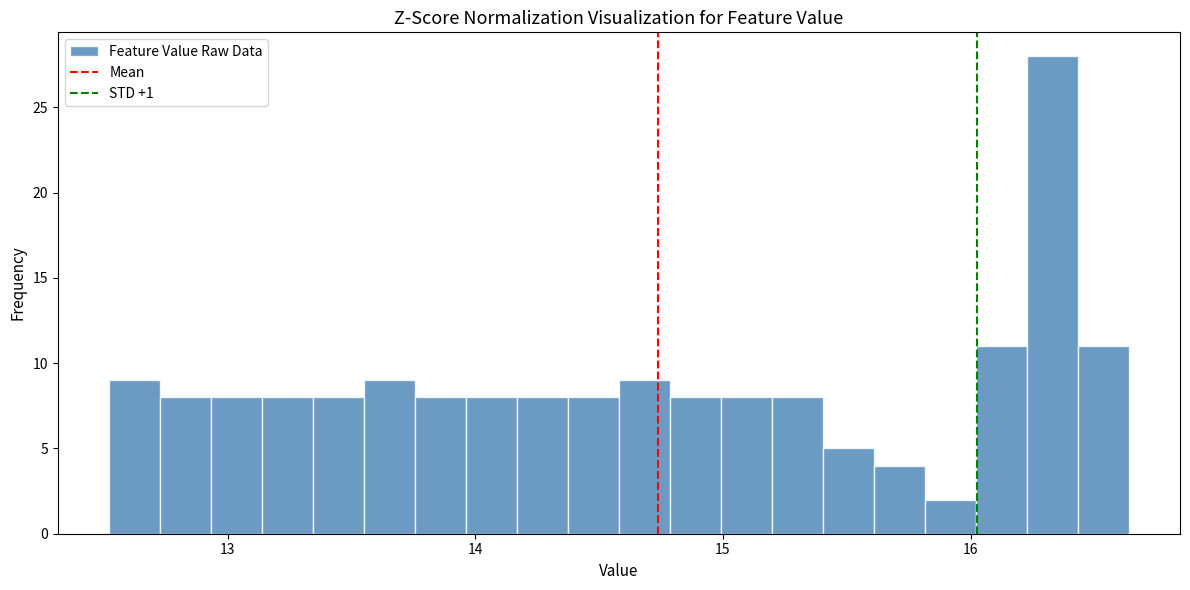

Around what value on the x-axis is the tallest bar? Give the approximate position of its centre, as read against the axis.

16.3